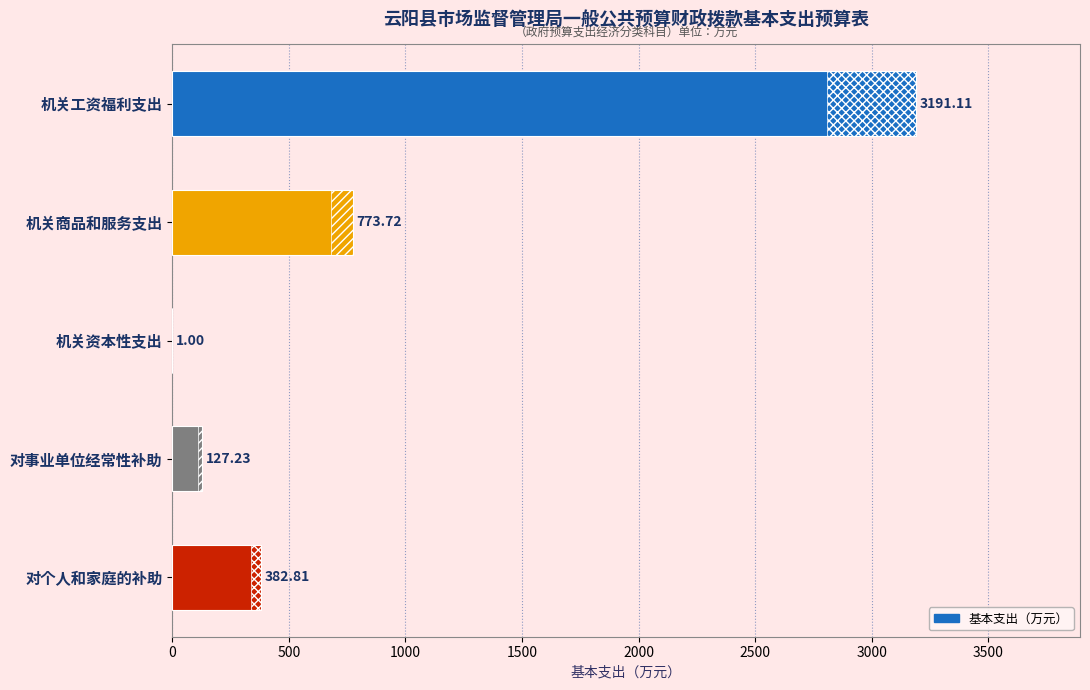

What is the sum of all values?

4475.9